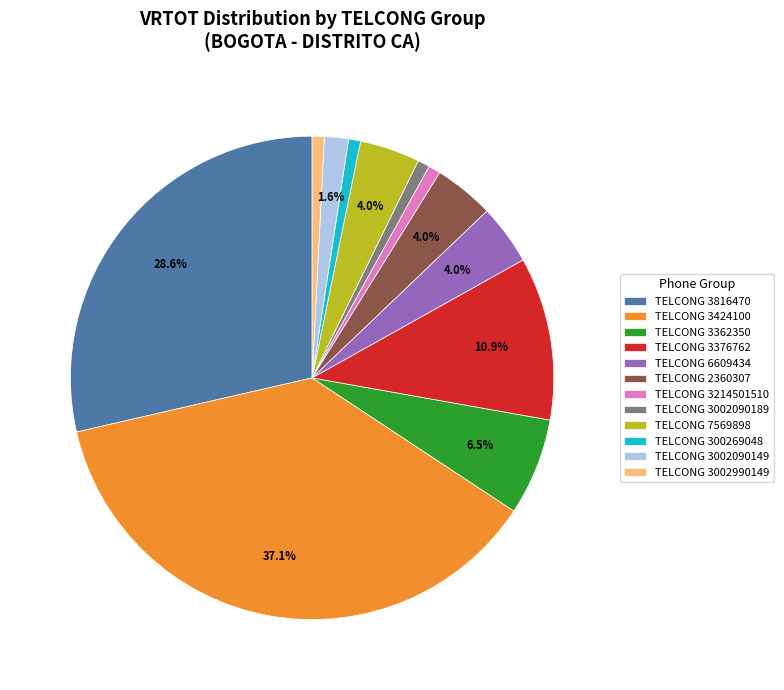

To the nearest percent, what is the average slice percentage?

8%